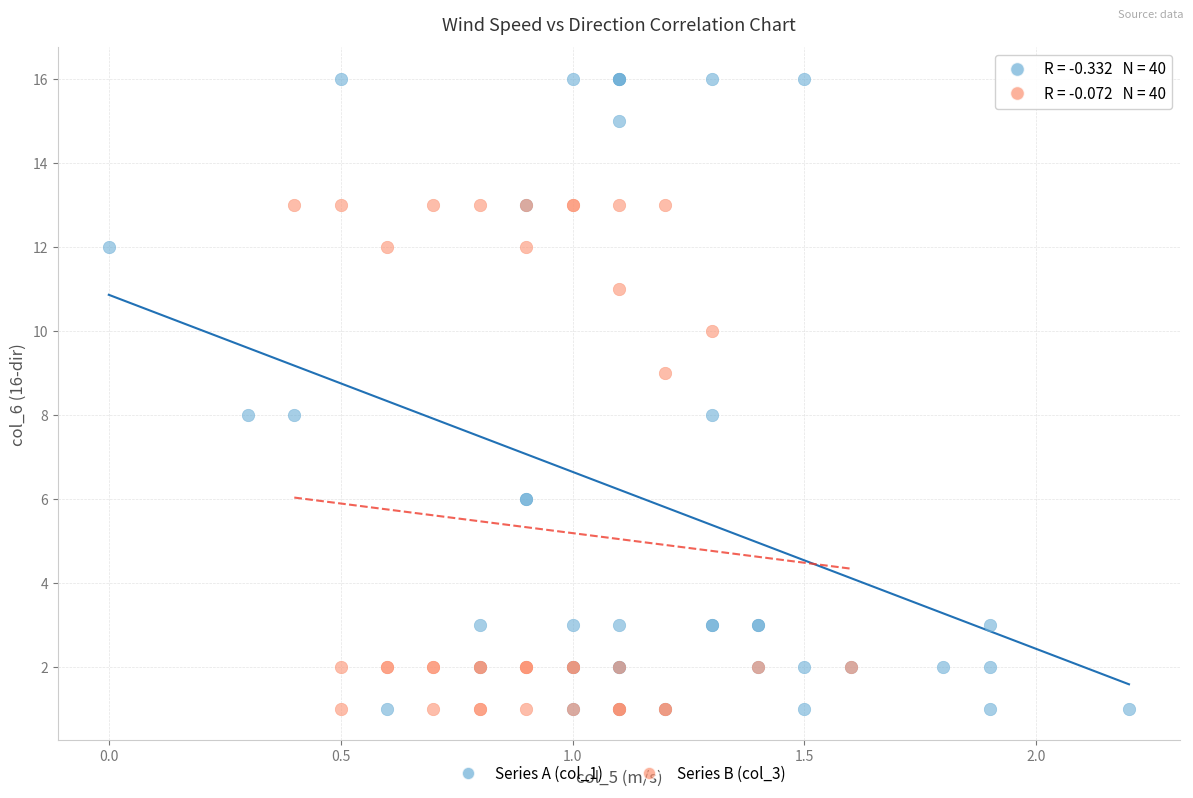

Which series has the widest spread of Y values?

Series A (col_1)